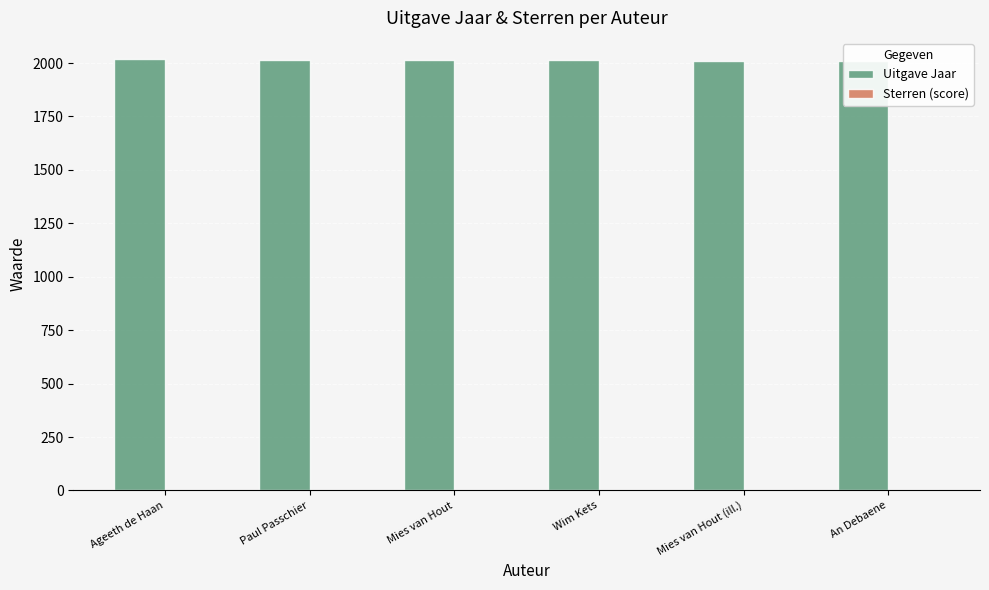

At which category is the sum across all series the highest?

Ageeth de Haan